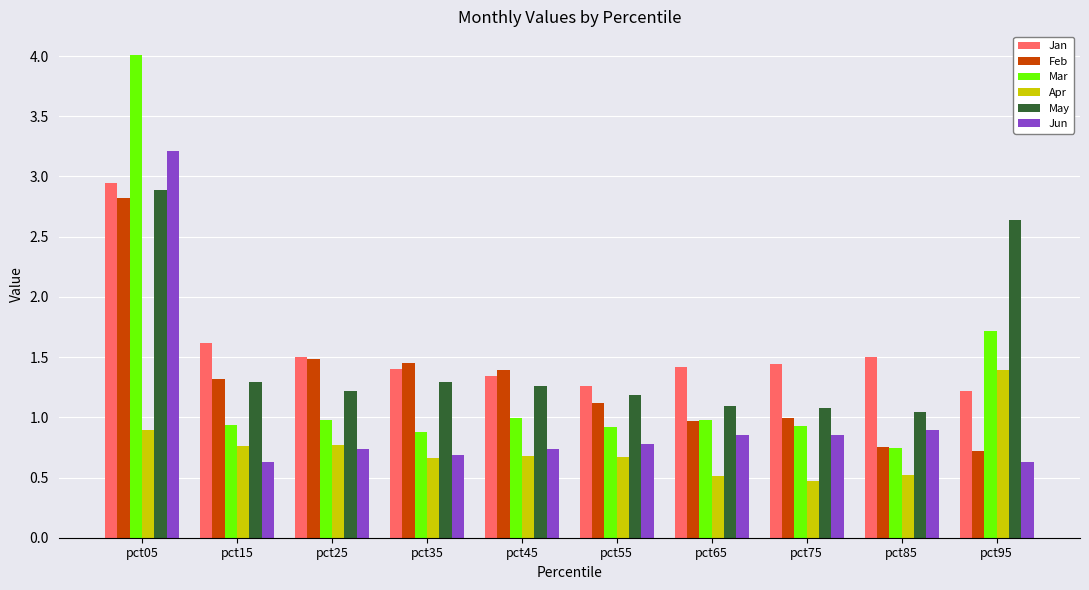

What is the sum of all Feb values?

13.0